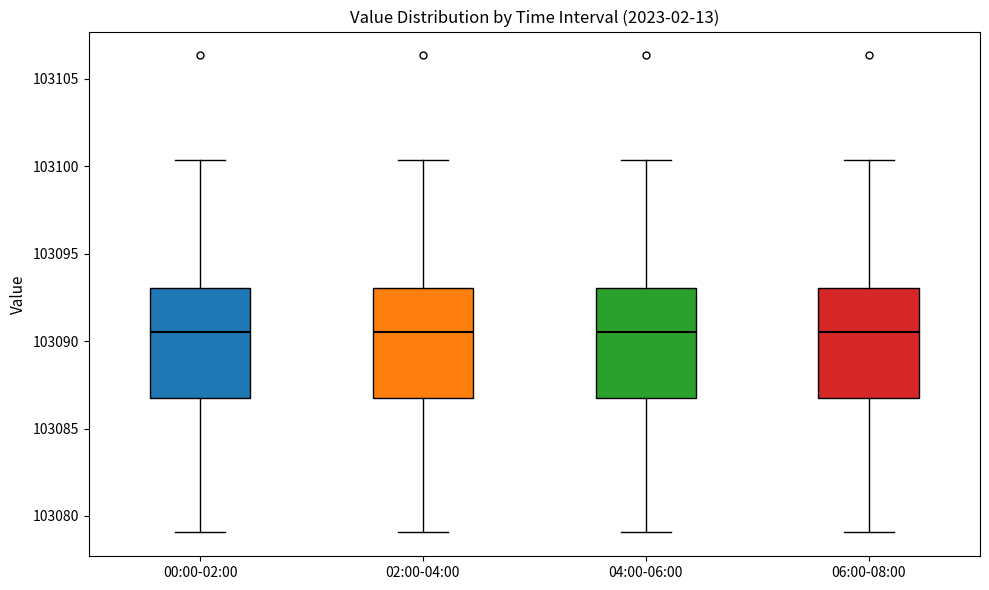

Where does the upper whisker of the box for 02:00-04:00 end on the y-axis? The values are not printed on the chart, so give them approximately, as read against the axis.

103100.5